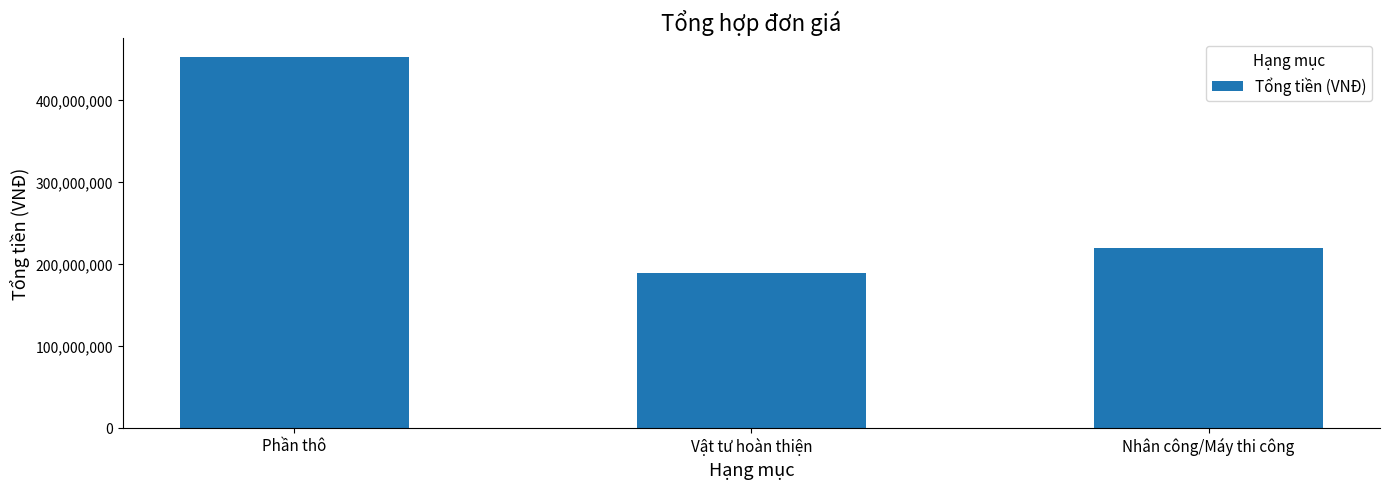

Between Nhân công/Máy thi công and Phần thô, which is larger?

Phần thô